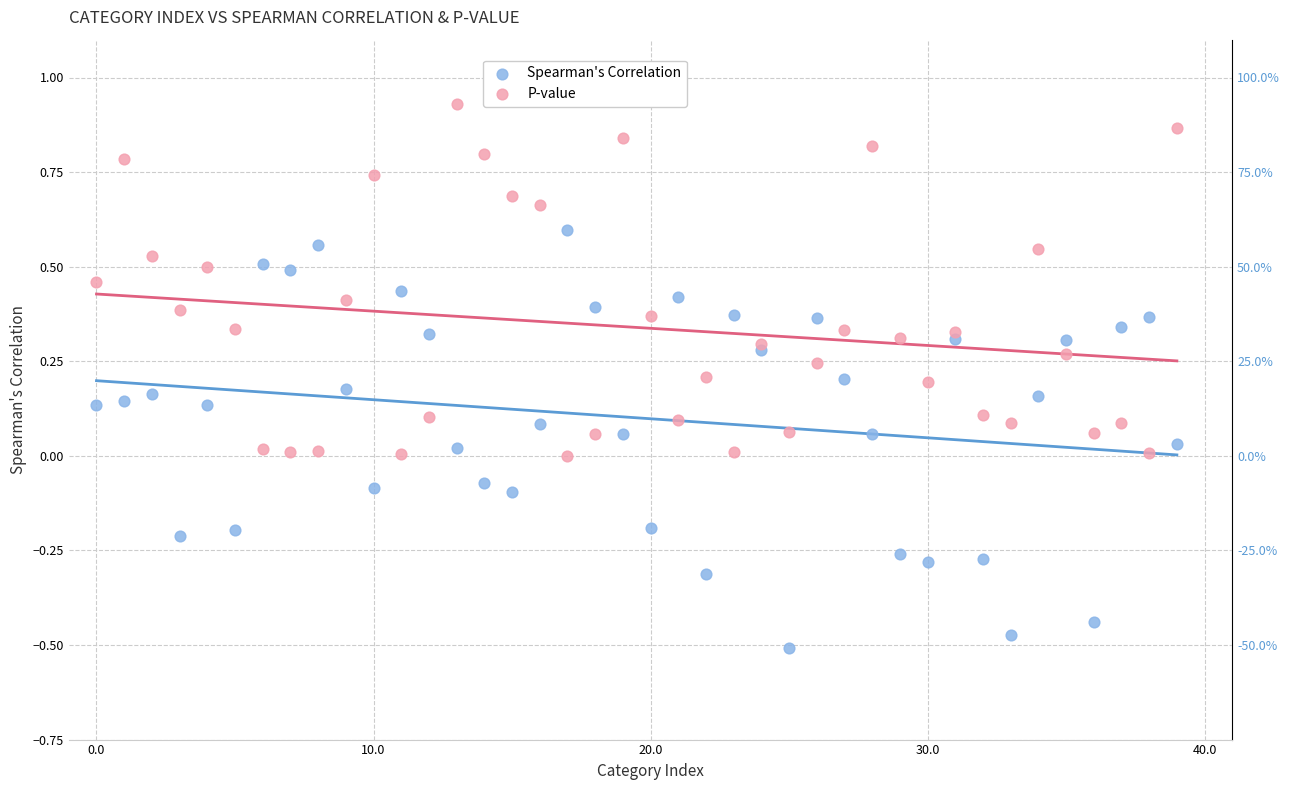

Which series contains the highest Y value?

P-value